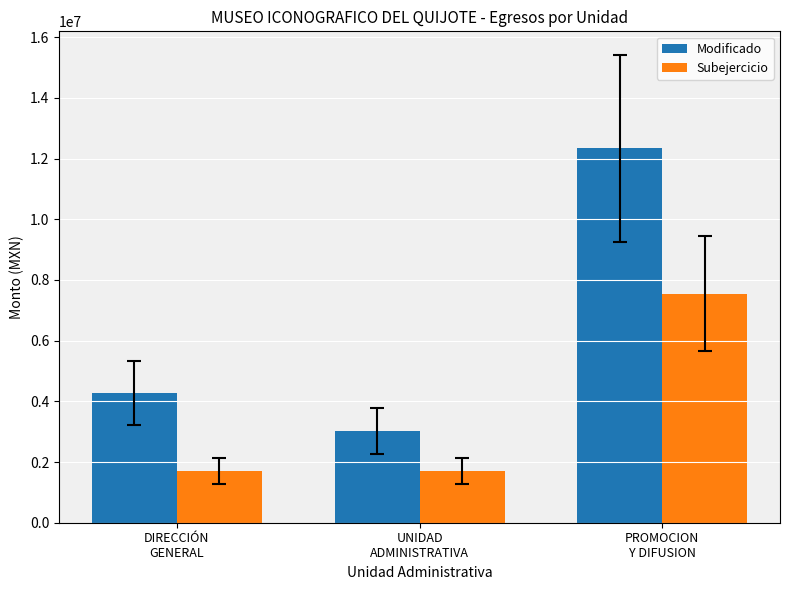

Is the value of Subejercicio at DIRECCIÓN
GENERAL greater than the value of Modificado at UNIDAD
ADMINISTRATIVA?

No